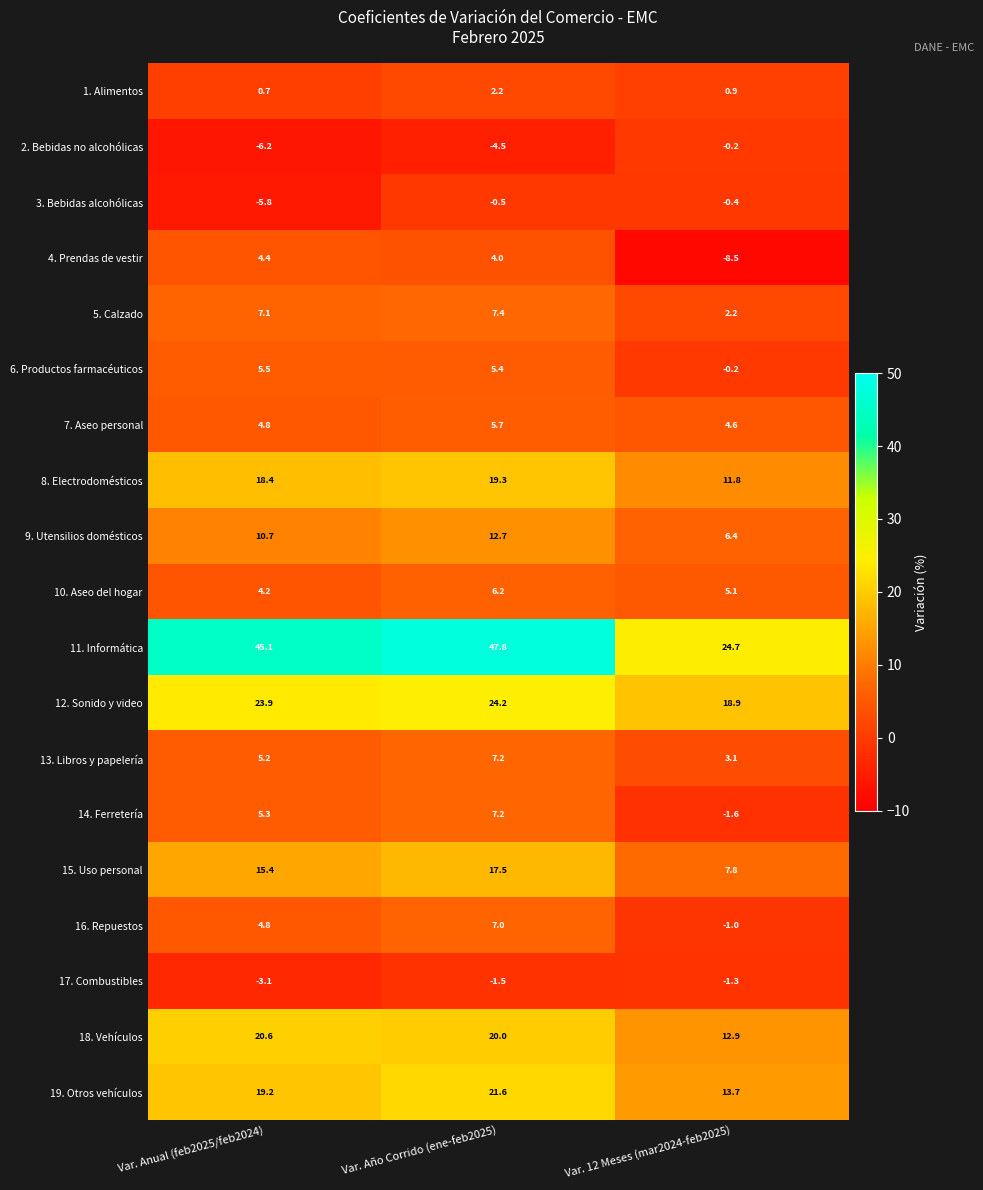

The 12. Sonido y video series shows 12.8 at Var. Anual (feb2025/feb2024). True or false?

False